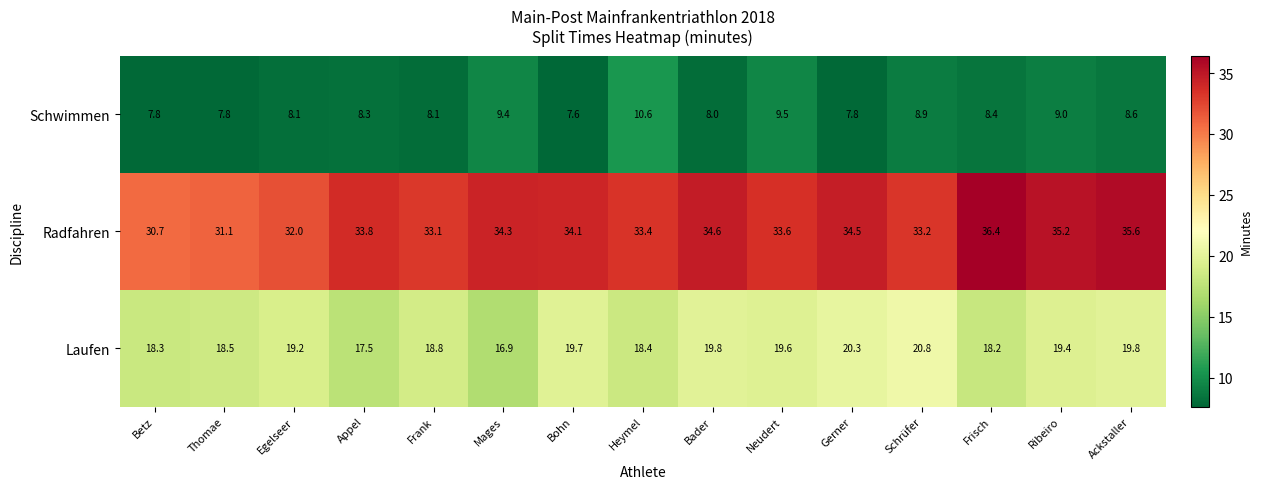

How many values in the Radfahren series exceed 33?

12